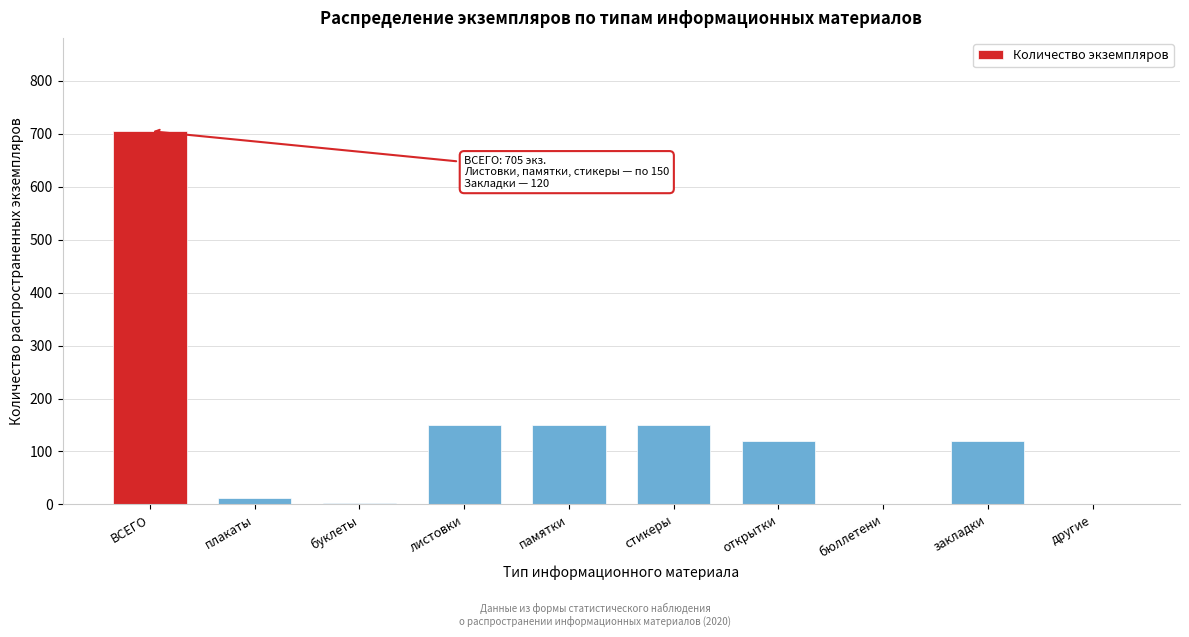

What is the sum of the values at памятки and закладки?

270